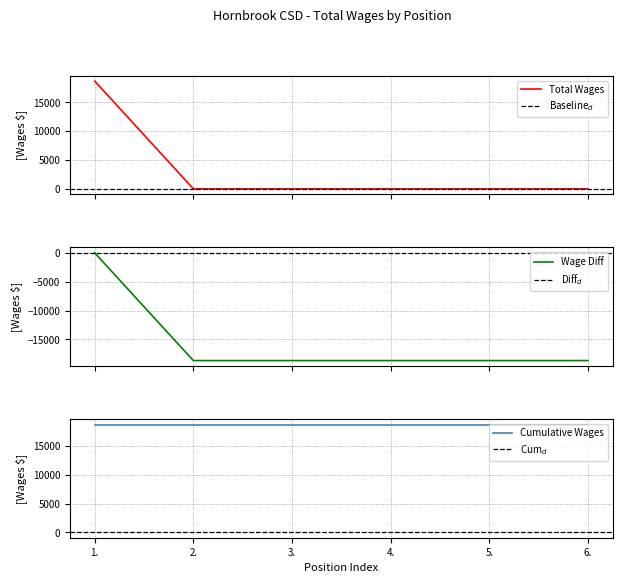

Which has a higher value, 5. or 3.?

5.